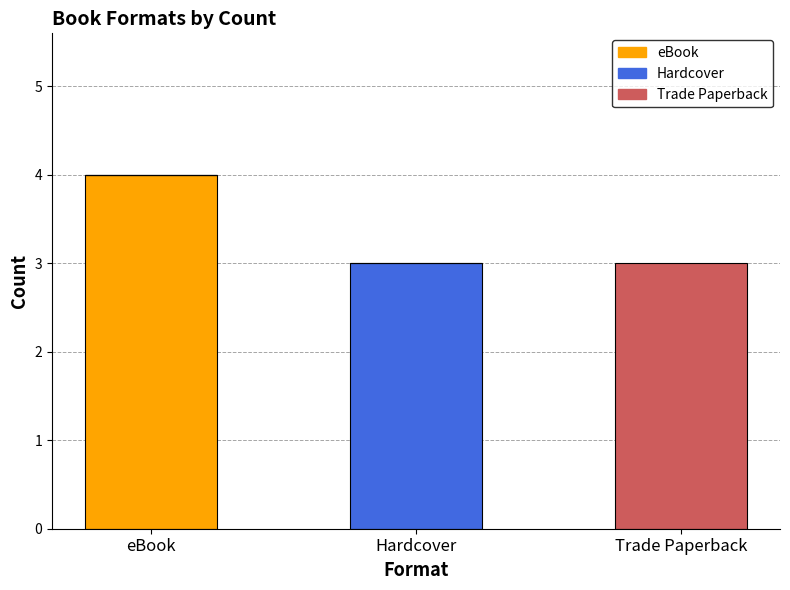

Are the bars grouped side by side (vs. stacked)?

No